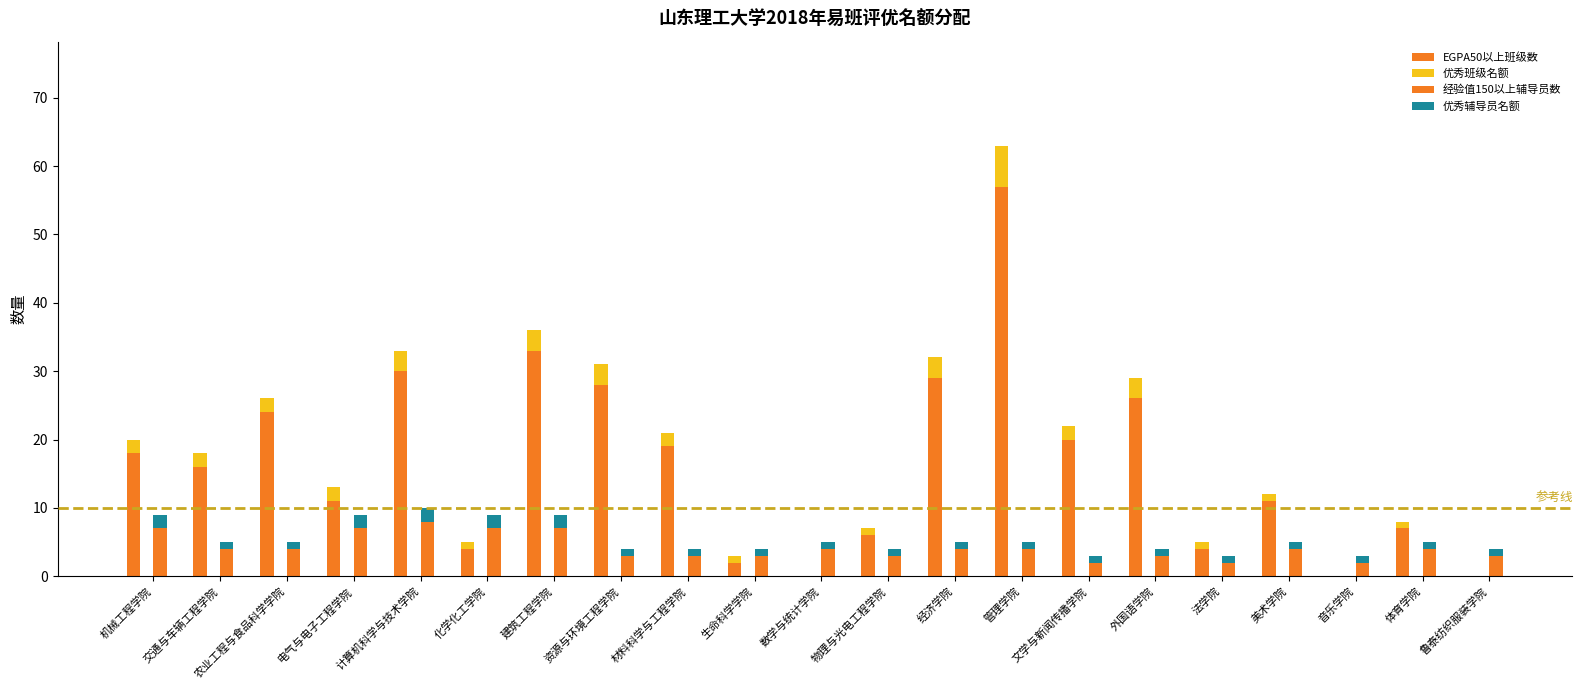

What is the difference between the EGPA50以上班级数 values at 资源与环境工程学院 and 电气与电子工程学院?

17